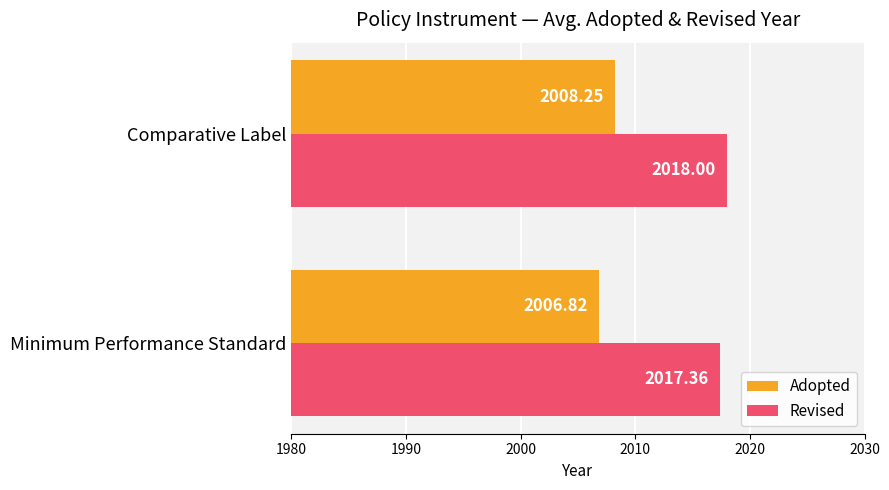

Which category has the highest value across all series?

Comparative Label